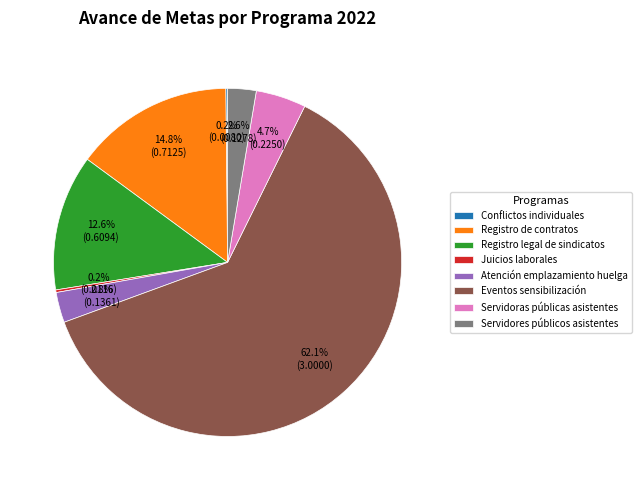

Which slice is the largest?

Eventos sensibilización